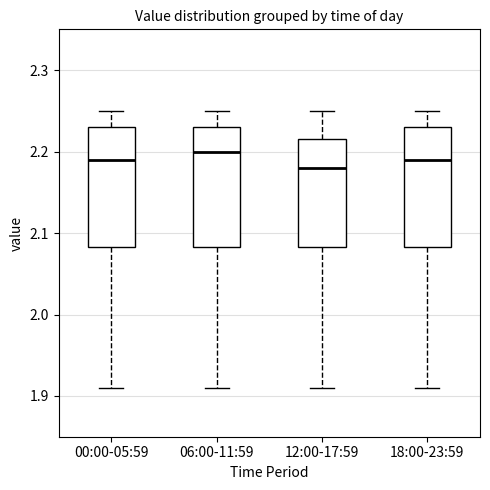

Reading left to right, read every box against the y-axis: the position of its median line, the range the box covers, and the ends of its whiskers. The values are not printed on the chart, so give them approximately, as read against the axis.

00:00-05:59: median 2.19, box 2.08 to 2.23, whiskers 1.91 to 2.25
06:00-11:59: median 2.20, box 2.08 to 2.23, whiskers 1.91 to 2.25
12:00-17:59: median 2.18, box 2.08 to 2.22, whiskers 1.91 to 2.25
18:00-23:59: median 2.19, box 2.08 to 2.23, whiskers 1.91 to 2.25